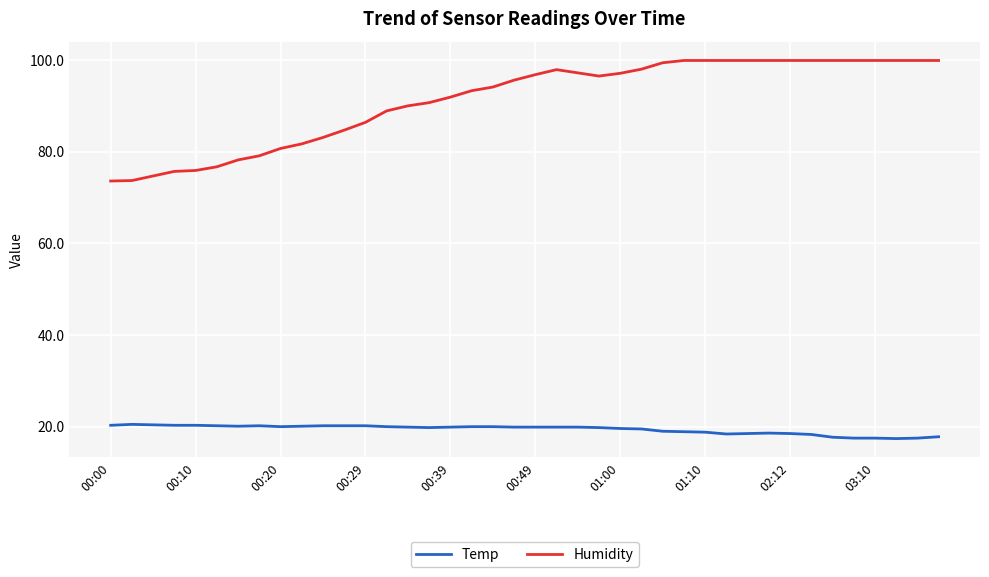

What is the smallest value displayed?

17.4